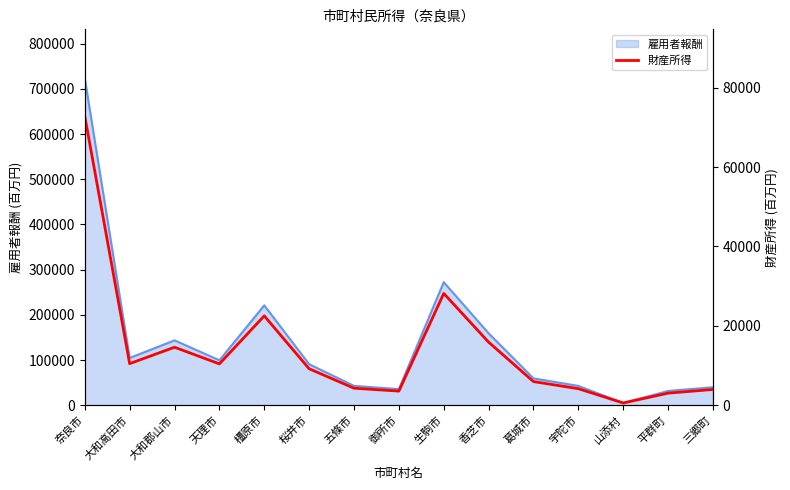

Approximately how many times larger is the value at 天理市 compared to 橿原市?

0.5